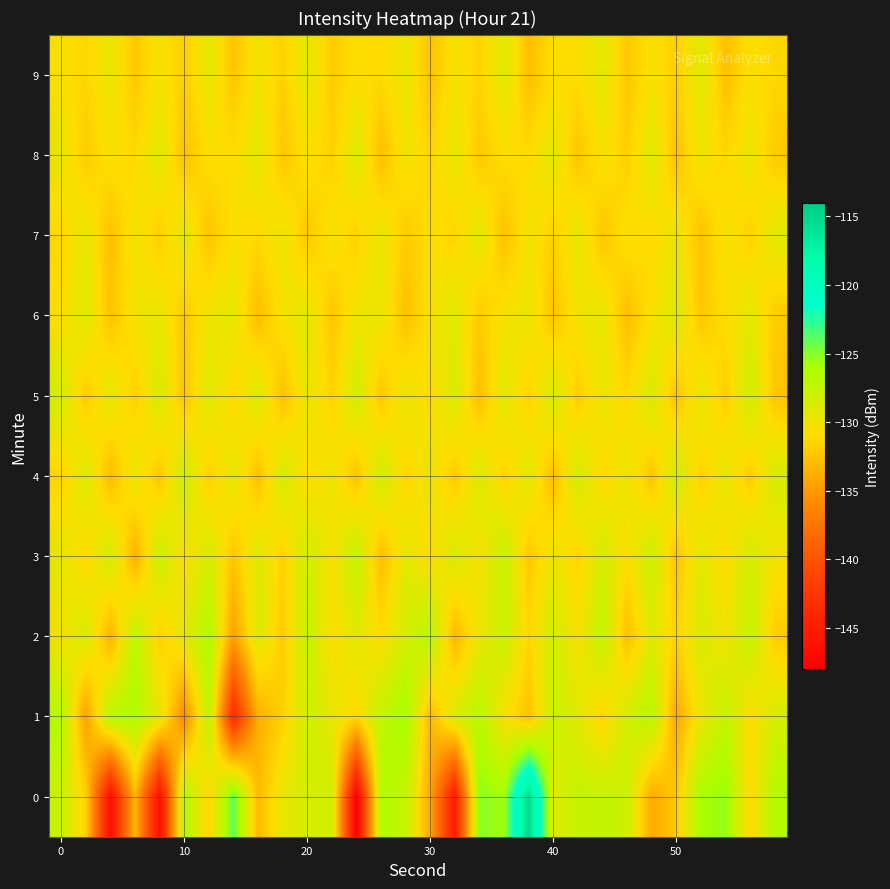

What is the greatest value displayed?

-115.0